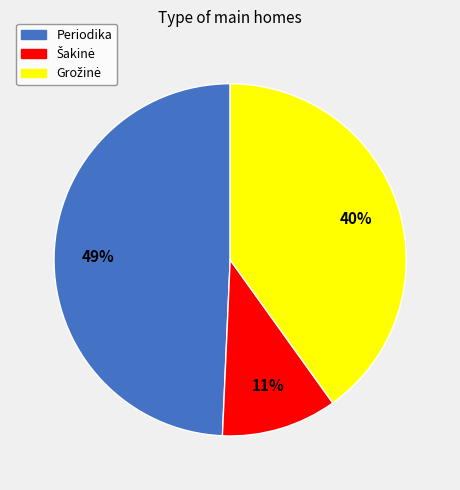

Does any single category account for the majority?

No